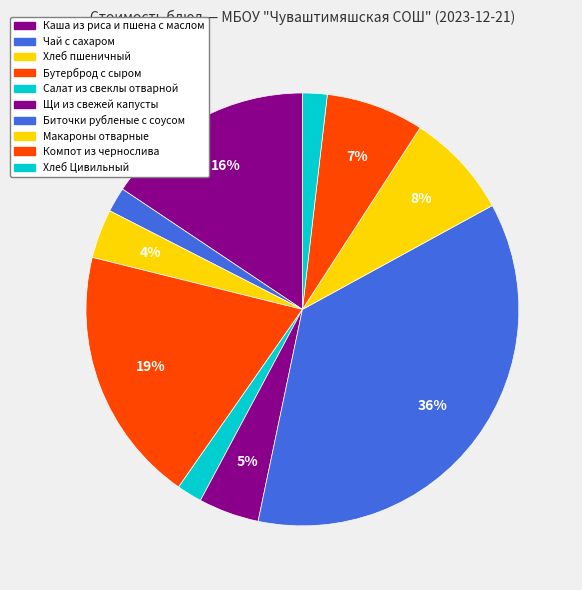

Approximately how many times larger is the value at Компот из чернослива compared to Хлеб Цивильный?

4.0